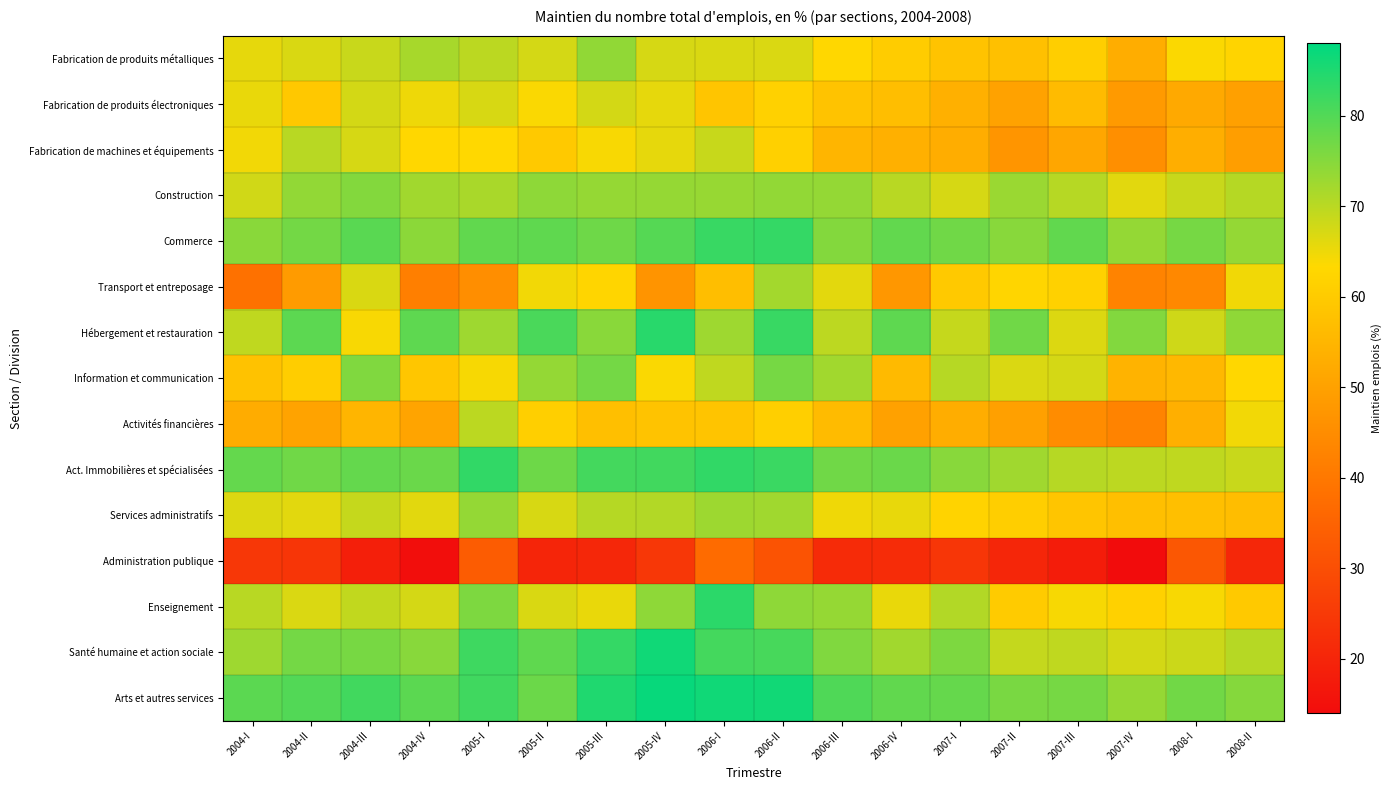

Reading left to right, list all the values displayed in this chart.

Fabrication de produits métalliques: 2004-I=65.7	2004-II=66.9	2004-III=68.5	2004-IV=71.7	2005-I=69.8	2005-II=67.4	2005-III=73.9	2005-IV=67.3	2006-I=66.9	2006-II=66.8	2006-III=63.0	2006-IV=60.2	2007-I=58.2	2007-II=57.4	2007-III=60.9	2007-IV=52.9	2008-I=63.6	2008-II=62.3
Fabrication de produits électroniques: 2004-I=65.4	2004-II=59.4	2004-III=67.6	2004-IV=65.0	2005-I=67.2	2005-II=63.8	2005-III=67.5	2005-IV=65.6	2006-I=58.6	2006-II=61.4	2006-III=58.1	2006-IV=57.0	2007-I=53.6	2007-II=50.2	2007-III=56.3	2007-IV=48.2	2008-I=51.8	2008-II=49.7
Fabrication de machines et équipements: 2004-I=64.5	2004-II=70.1	2004-III=67.2	2004-IV=63.0	2005-I=63.2	2005-II=59.7	2005-III=64.0	2005-IV=65.6	2006-I=68.7	2006-II=61.3	2006-III=54.8	2006-IV=53.5	2007-I=52.8	2007-II=47.1	2007-III=51.1	2007-IV=45.6	2008-I=53.1	2008-II=49.4
Construction: 2004-I=67.8	2004-II=73.8	2004-III=75.1	2004-IV=72.3	2005-I=71.6	2005-II=74.2	2005-III=73.4	2005-IV=73.5	2006-I=73.3	2006-II=73.8	2006-III=73.7	2006-IV=70.2	2007-I=67.3	2007-II=73.0	2007-III=70.3	2007-IV=66.1	2008-I=68.6	2008-II=70.4
Commerce: 2004-I=74.6	2004-II=76.7	2004-III=79.3	2004-IV=74.5	2005-I=78.5	2005-II=78.6	2005-III=77.2	2005-IV=79.7	2006-I=82.4	2006-II=82.8	2006-III=75.3	2006-IV=78.4	2007-I=77.0	2007-II=74.8	2007-III=78.5	2007-IV=73.6	2008-I=76.5	2008-II=73.6
Transport et entreposage: 2004-I=38.5	2004-II=48.5	2004-III=66.9	2004-IV=41.6	2005-I=45.5	2005-II=64.6	2005-III=62.4	2005-IV=46.9	2006-I=57.0	2006-II=72.1	2006-III=66.0	2006-IV=47.6	2007-I=59.8	2007-II=62.6	2007-III=61.5	2007-IV=42.7	2008-I=43.9	2008-II=64.7
Hébergement et restauration: 2004-I=69.5	2004-II=79.0	2004-III=63.9	2004-IV=78.9	2005-I=72.6	2005-II=80.6	2005-III=74.7	2005-IV=84.0	2006-I=72.6	2006-II=82.4	2006-III=69.7	2006-IV=78.8	2007-I=68.8	2007-II=77.2	2007-III=66.6	2007-IV=75.3	2008-I=68.0	2008-II=74.0
Information et communication: 2004-I=58.0	2004-II=60.6	2004-III=75.4	2004-IV=59.0	2005-I=64.0	2005-II=73.7	2005-III=76.7	2005-IV=63.8	2006-I=69.4	2006-II=76.5	2006-III=72.4	2006-IV=56.0	2007-I=70.3	2007-II=66.8	2007-III=67.3	2007-IV=54.4	2008-I=55.5	2008-II=63.0
Activités financières: 2004-I=52.5	2004-II=50.4	2004-III=54.8	2004-IV=50.8	2005-I=69.9	2005-II=61.0	2005-III=57.1	2005-IV=58.2	2006-I=58.4	2006-II=61.2	2006-III=56.1	2006-IV=49.9	2007-I=53.0	2007-II=49.7	2007-III=44.9	2007-IV=42.7	2008-I=53.3	2008-II=64.5
Act. Immobilières et spécialisées: 2004-I=78.2	2004-II=77.1	2004-III=78.2	2004-IV=77.7	2005-I=83.2	2005-II=77.3	2005-III=81.2	2005-IV=81.6	2006-I=83.1	2006-II=82.2	2006-III=77.1	2006-IV=77.7	2007-I=74.7	2007-II=72.5	2007-III=70.3	2007-IV=69.7	2008-I=69.4	2008-II=68.6
Services administratifs: 2004-I=66.7	2004-II=66.1	2004-III=68.8	2004-IV=66.0	2005-I=73.6	2005-II=67.1	2005-III=70.4	2005-IV=70.8	2006-I=72.8	2006-II=72.4	2006-III=64.8	2006-IV=65.5	2007-I=62.0	2007-II=60.7	2007-III=58.6	2007-IV=57.1	2008-I=57.2	2008-II=56.7
Administration publique: 2004-I=24.5	2004-II=23.9	2004-III=18.8	2004-IV=14.5	2005-I=33.3	2005-II=20.1	2005-III=20.5	2005-IV=24.3	2006-I=37.0	2006-II=31.1	2006-III=21.6	2006-IV=21.8	2007-I=24.0	2007-II=20.3	2007-III=17.9	2007-IV=14.1	2008-I=32.1	2008-II=20.6
Enseignement: 2004-I=70.1	2004-II=66.8	2004-III=69.2	2004-IV=67.5	2005-I=75.8	2005-II=67.0	2005-III=65.4	2005-IV=74.2	2006-I=83.7	2006-II=74.2	2006-III=73.5	2006-IV=65.4	2007-I=70.7	2007-II=60.1	2007-III=64.0	2007-IV=61.6	2008-I=64.0	2008-II=59.7
Santé humaine et action sociale: 2004-I=72.6	2004-II=76.6	2004-III=76.4	2004-IV=74.7	2005-I=81.9	2005-II=78.7	2005-III=82.8	2005-IV=86.4	2006-I=81.3	2006-II=80.9	2006-III=75.5	2006-IV=72.3	2007-I=75.8	2007-II=68.9	2007-III=69.4	2007-IV=67.6	2008-I=68.2	2008-II=70.3
Arts et autres services: 2004-I=79.1	2004-II=80.0	2004-III=81.5	2004-IV=79.2	2005-I=81.8	2005-II=77.5	2005-III=84.9	2005-IV=87.1	2006-I=86.4	2006-II=86.2	2006-III=80.3	2006-IV=78.6	2007-I=78.2	2007-II=76.2	2007-III=76.5	2007-IV=73.5	2008-I=76.9	2008-II=75.0